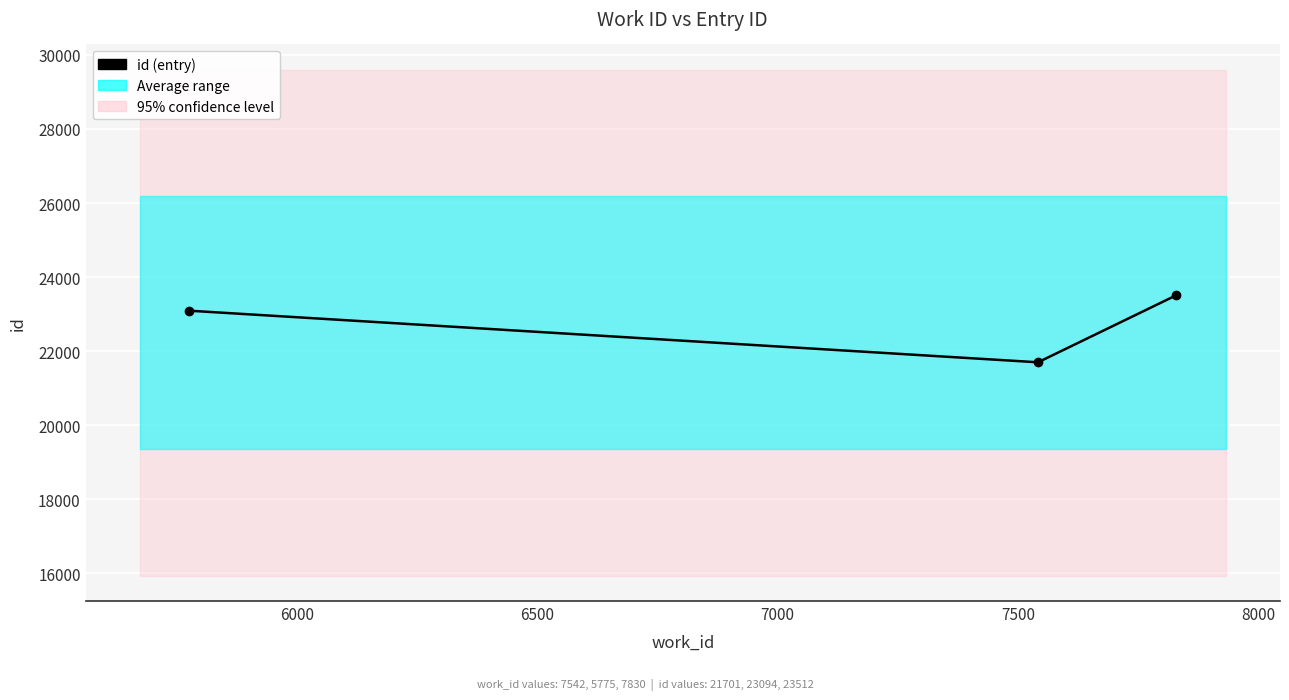

Approximately how many times larger is the value at 6500 compared to 6000?

1.1